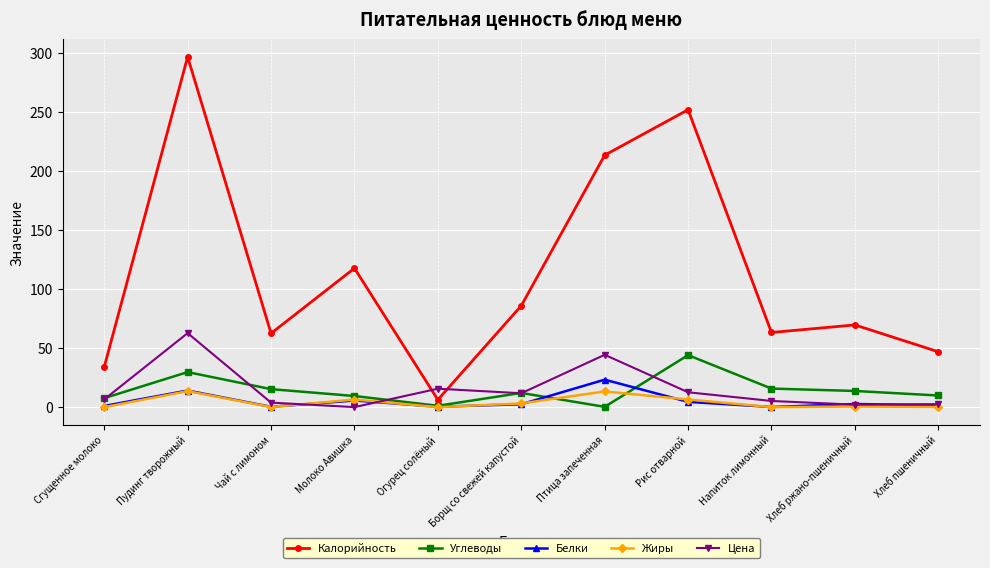

Is the value of Калорийность at Рис отварной greater than the value of Цена at Сгущенное молоко?

Yes